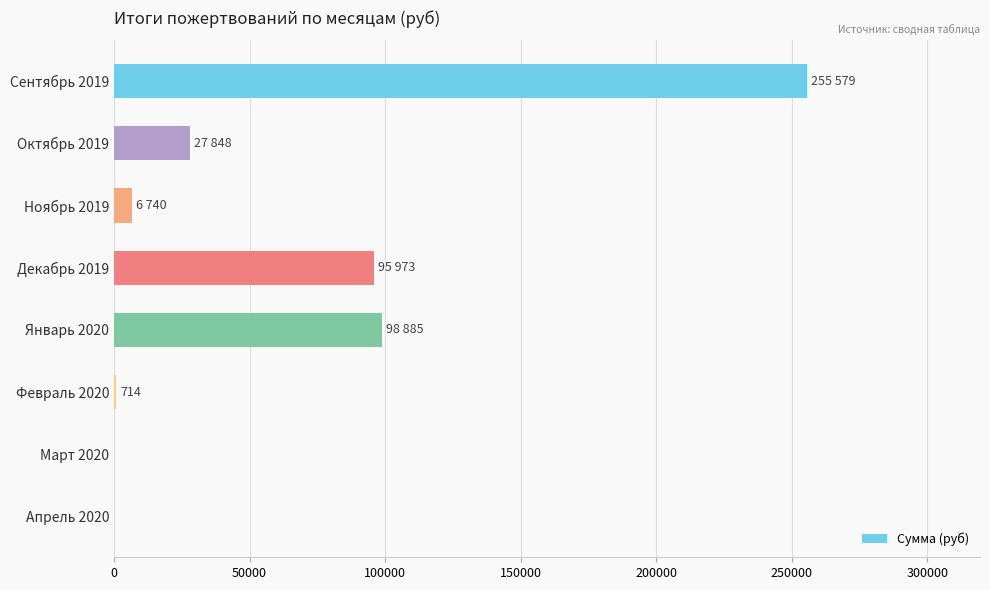

The value at Апрель 2020 is 0.0. True or false?

True